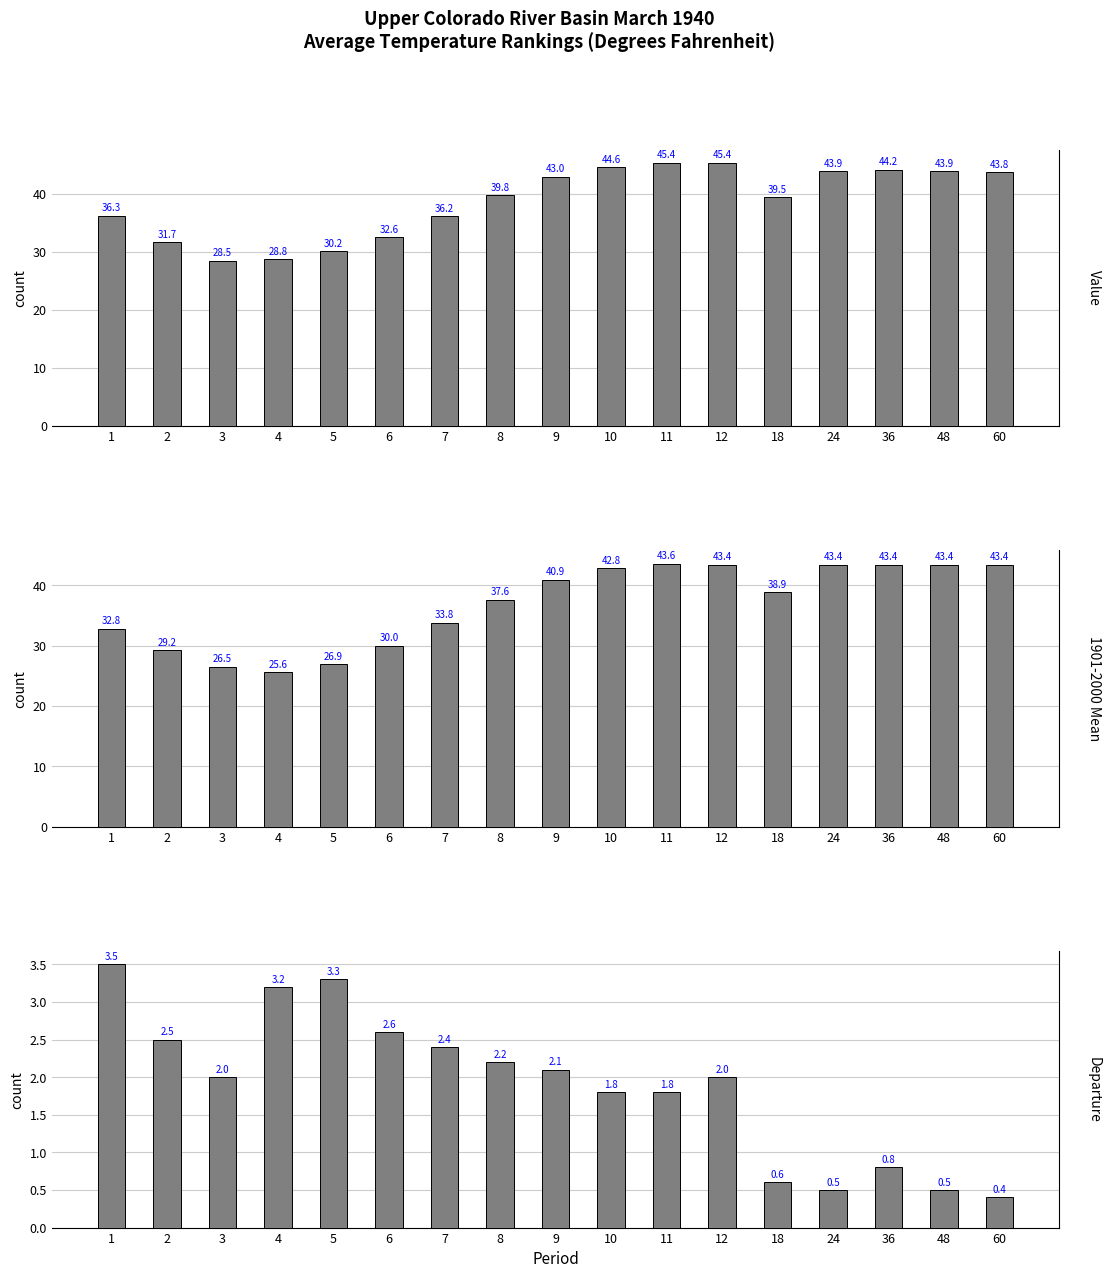

List the series in order of their peak value, highest first.

Value, 1901-2000 Mean, Departure